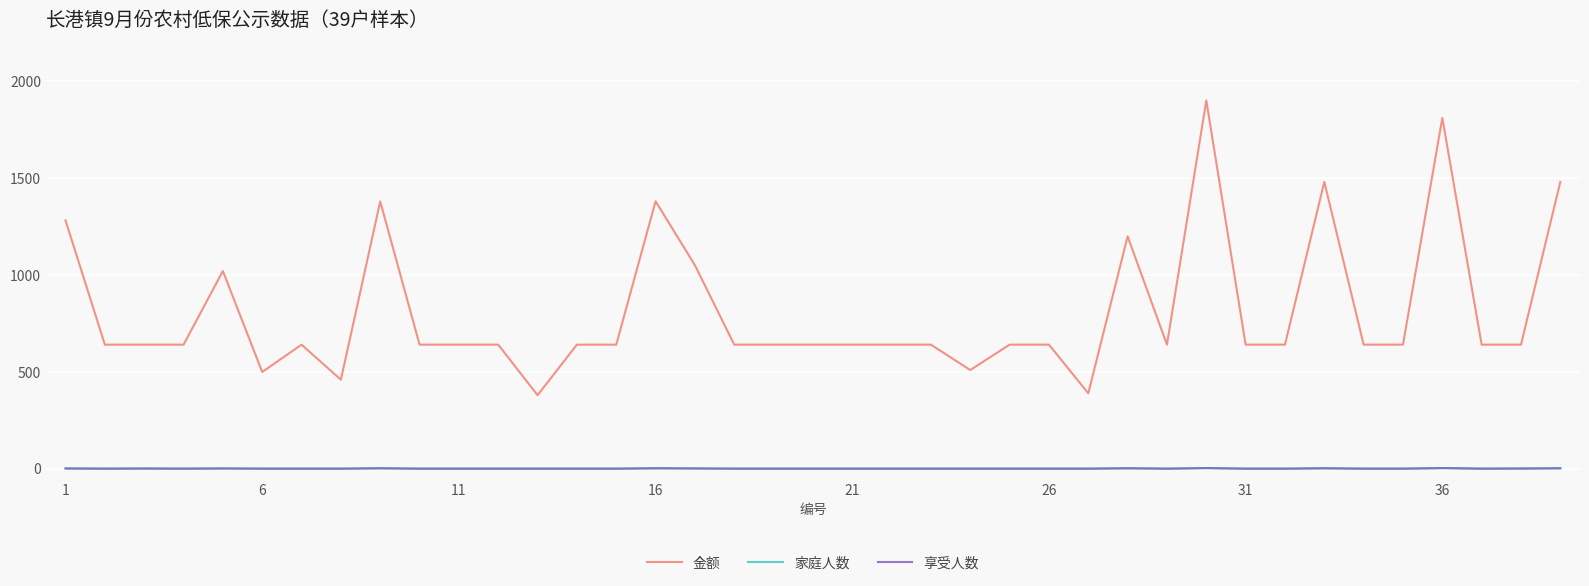

Count the number of data series in this chart.

3